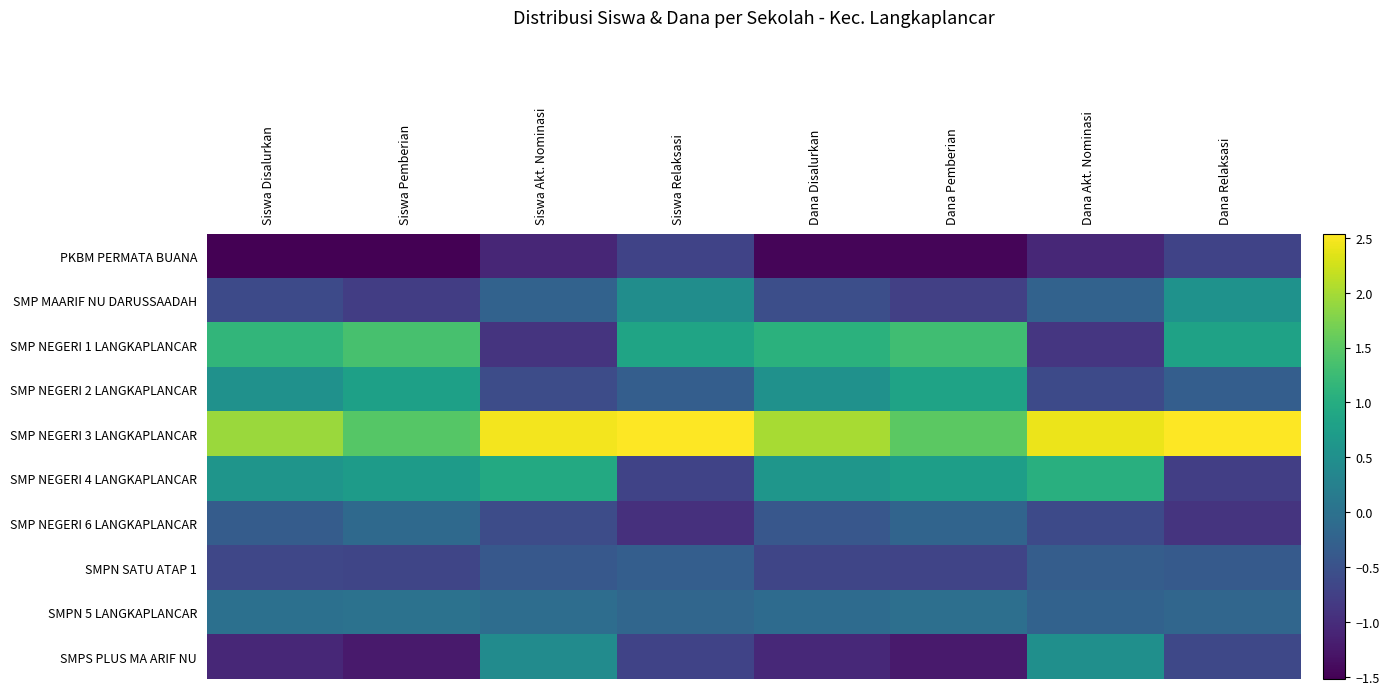

Reading left to right, list all the values displayed in this chart.

PKBM PERMATA BUANA: Siswa Disalurkan=-1.5	Siswa Pemberian=-1.5	Siswa Akt. Nominasi=-1.1	Siswa Relaksasi=-0.7	Dana Disalurkan=-1.5	Dana Pemberian=-1.5	Dana Akt. Nominasi=-1.1	Dana Relaksasi=-0.7
SMP MAARIF NU DARUSSAADAH: Siswa Disalurkan=-0.6	Siswa Pemberian=-0.8	Siswa Akt. Nominasi=-0.2	Siswa Relaksasi=0.5	Dana Disalurkan=-0.5	Dana Pemberian=-0.8	Dana Akt. Nominasi=-0.2	Dana Relaksasi=0.5
SMP NEGERI 1 LANGKAPLANCAR: Siswa Disalurkan=1.1	Siswa Pemberian=1.4	Siswa Akt. Nominasi=-0.9	Siswa Relaksasi=0.9	Dana Disalurkan=1.1	Dana Pemberian=1.3	Dana Akt. Nominasi=-0.9	Dana Relaksasi=0.8
SMP NEGERI 2 LANGKAPLANCAR: Siswa Disalurkan=0.5	Siswa Pemberian=0.8	Siswa Akt. Nominasi=-0.6	Siswa Relaksasi=-0.3	Dana Disalurkan=0.5	Dana Pemberian=0.8	Dana Akt. Nominasi=-0.6	Dana Relaksasi=-0.3
SMP NEGERI 3 LANGKAPLANCAR: Siswa Disalurkan=1.9	Siswa Pemberian=1.5	Siswa Akt. Nominasi=2.5	Siswa Relaksasi=2.5	Dana Disalurkan=2.0	Dana Pemberian=1.5	Dana Akt. Nominasi=2.4	Dana Relaksasi=2.5
SMP NEGERI 4 LANGKAPLANCAR: Siswa Disalurkan=0.6	Siswa Pemberian=0.7	Siswa Akt. Nominasi=0.9	Siswa Relaksasi=-0.7	Dana Disalurkan=0.6	Dana Pemberian=0.8	Dana Akt. Nominasi=1.0	Dana Relaksasi=-0.8
SMP NEGERI 6 LANGKAPLANCAR: Siswa Disalurkan=-0.3	Siswa Pemberian=-0.1	Siswa Akt. Nominasi=-0.6	Siswa Relaksasi=-1.0	Dana Disalurkan=-0.4	Dana Pemberian=-0.2	Dana Akt. Nominasi=-0.6	Dana Relaksasi=-0.9
SMPN SATU ATAP 1: Siswa Disalurkan=-0.7	Siswa Pemberian=-0.7	Siswa Akt. Nominasi=-0.4	Siswa Relaksasi=-0.3	Dana Disalurkan=-0.7	Dana Pemberian=-0.7	Dana Akt. Nominasi=-0.3	Dana Relaksasi=-0.4
SMPN 5 LANGKAPLANCAR: Siswa Disalurkan=-0.0	Siswa Pemberian=0.0	Siswa Akt. Nominasi=-0.1	Siswa Relaksasi=-0.2	Dana Disalurkan=-0.1	Dana Pemberian=-0.0	Dana Akt. Nominasi=-0.2	Dana Relaksasi=-0.2
SMPS PLUS MA ARIF NU: Siswa Disalurkan=-1.1	Siswa Pemberian=-1.2	Siswa Akt. Nominasi=0.4	Siswa Relaksasi=-0.7	Dana Disalurkan=-1.1	Dana Pemberian=-1.2	Dana Akt. Nominasi=0.5	Dana Relaksasi=-0.6